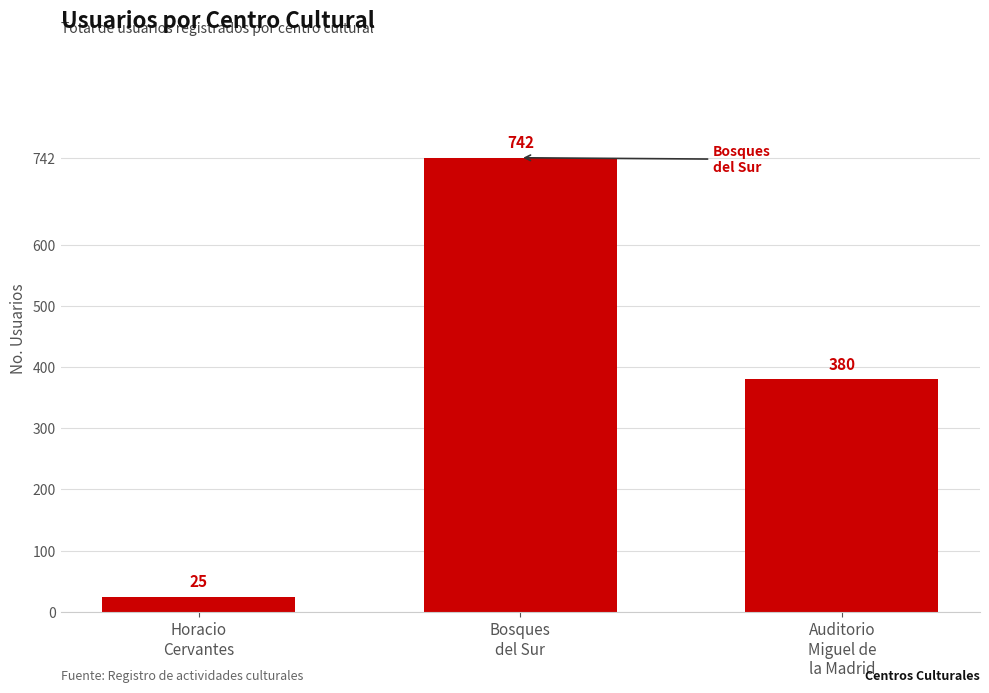

Reading left to right, extract all data points from this chart.

25	742	380